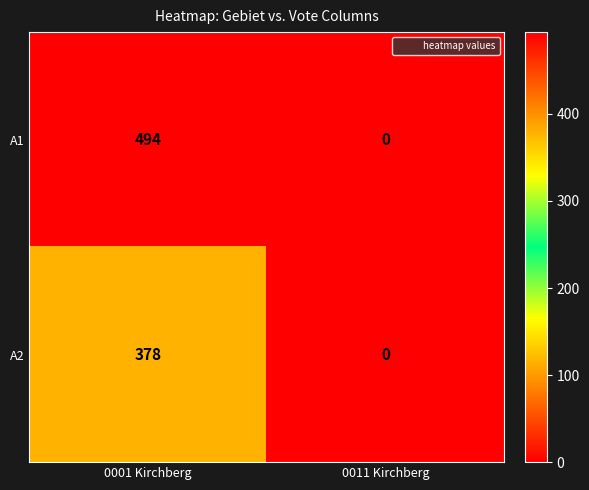

The A2 series shows 501 at 0001 Kirchberg. True or false?

False